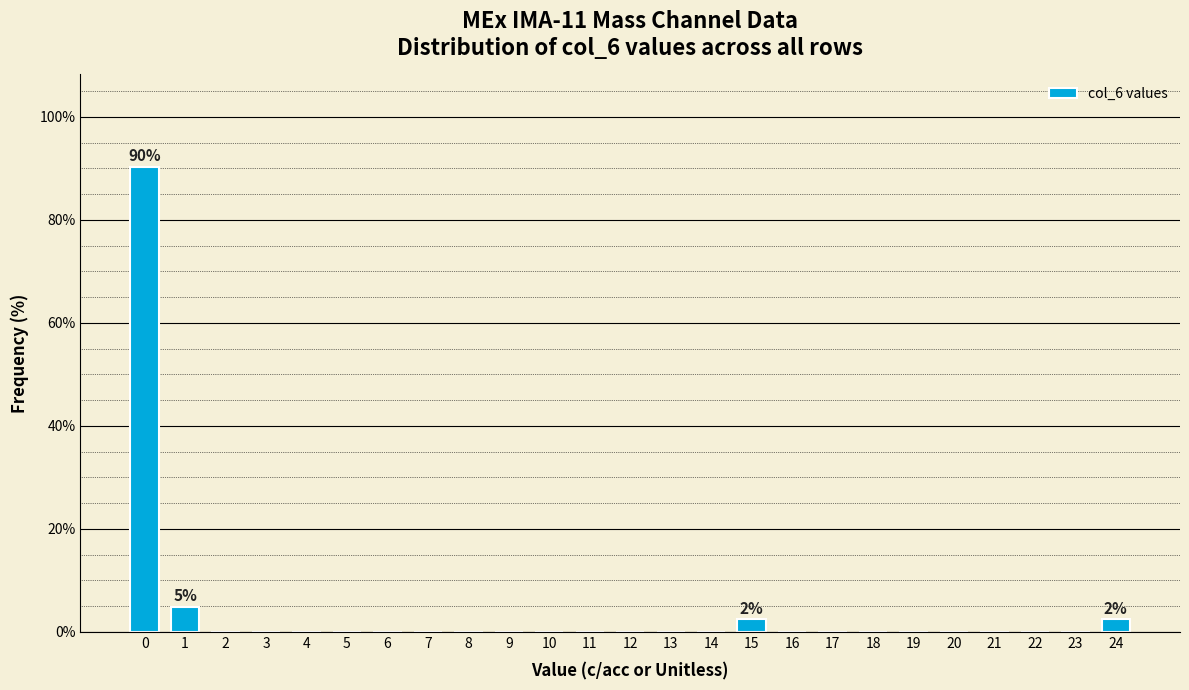

Reading left to right, list all the values displayed in this chart.

0=90.2	1=4.9	2=0.0	3=0.0	4=0.0	5=0.0	6=0.0	7=0.0	8=0.0	9=0.0	10=0.0	11=0.0	12=0.0	13=0.0	14=0.0	15=2.4	16=0.0	17=0.0	18=0.0	19=0.0	20=0.0	21=0.0	22=0.0	23=0.0	24=2.4